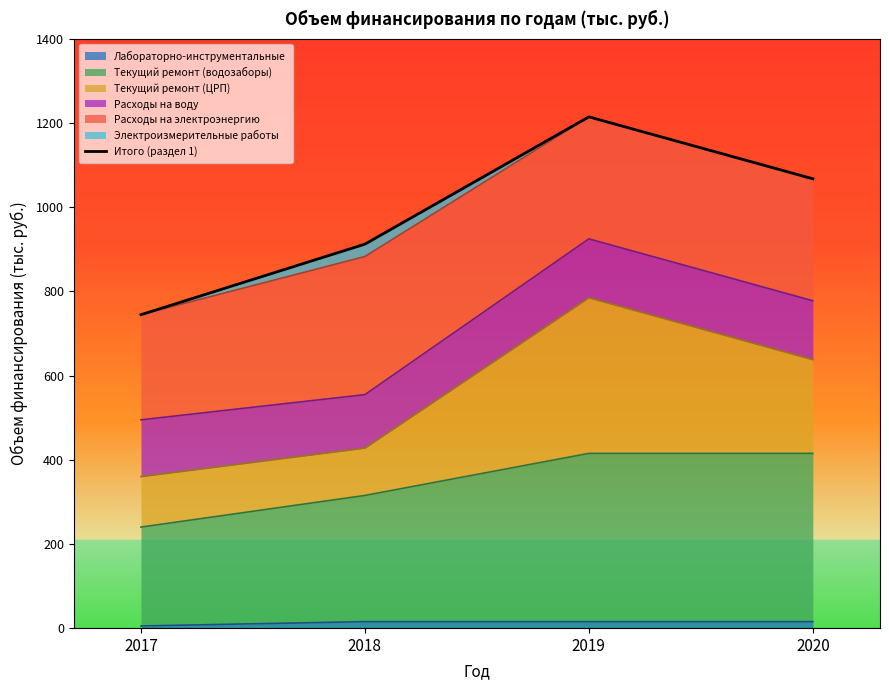

At which label is the value closest to 979?

2018